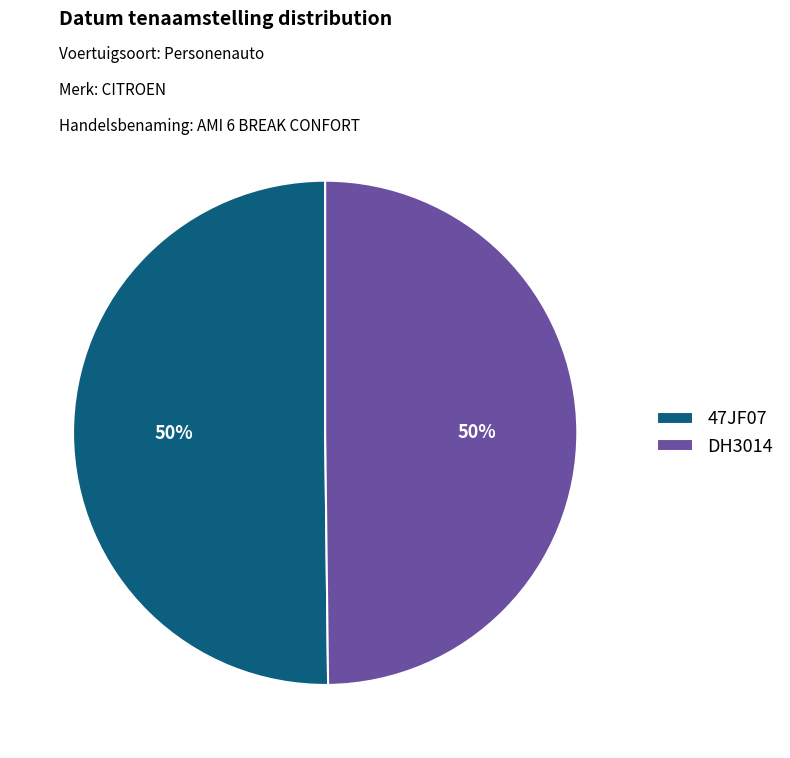

What percentage is the 47JF07 slice, to the nearest percent?

50%